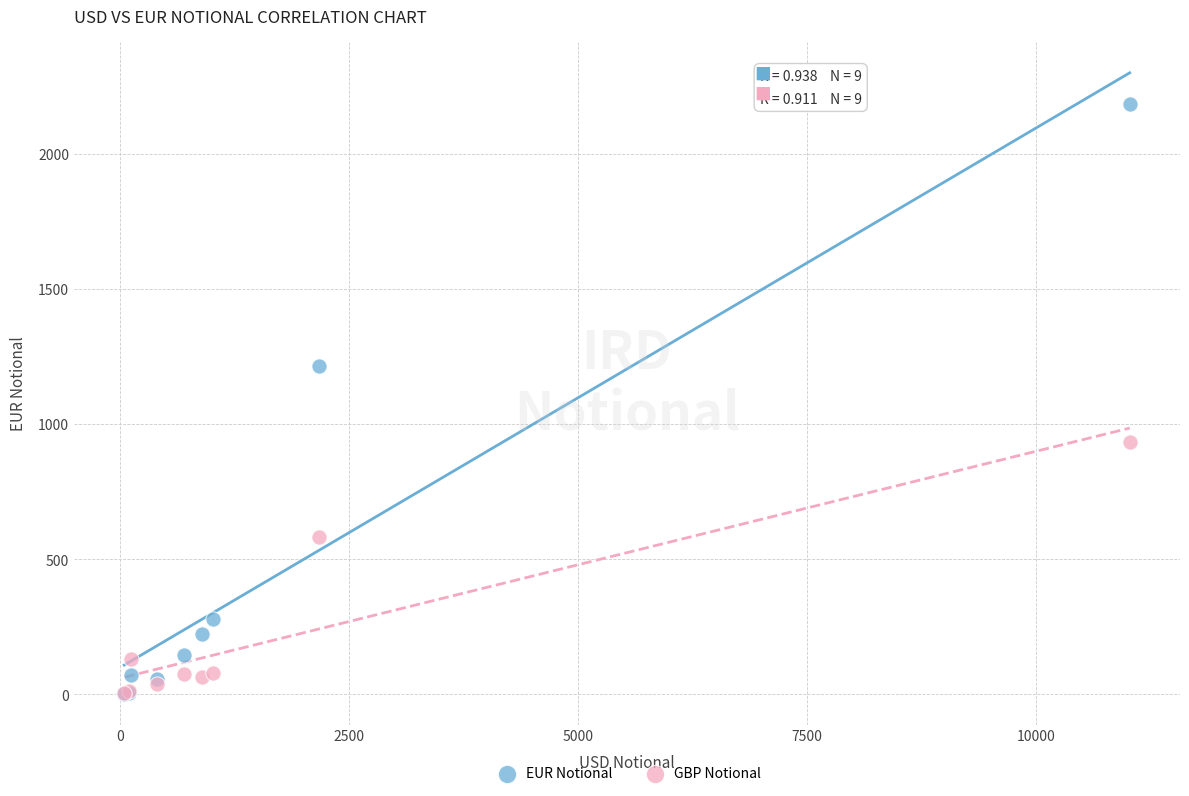

In the EUR Notional series, what Y value is closest to 1094?

1216